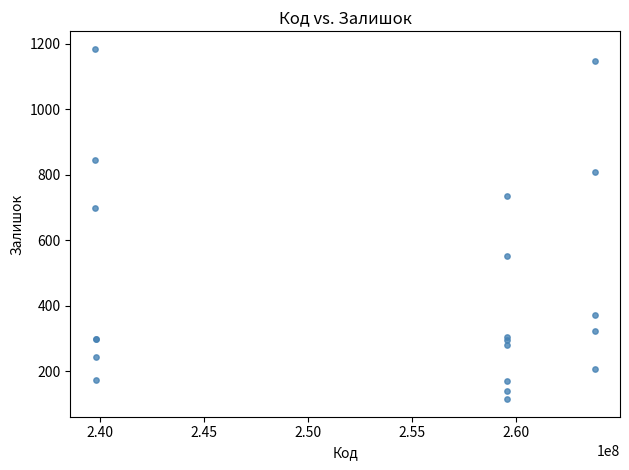

What Y value in the scatter plot is closest to 650?

698